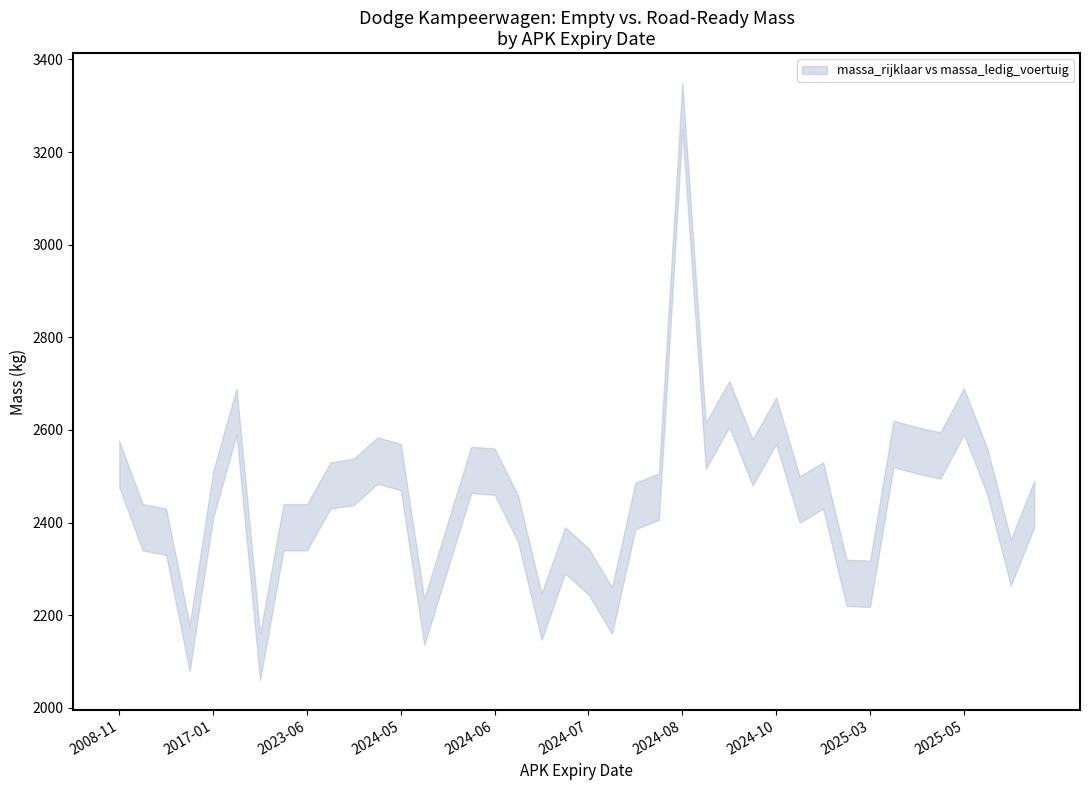

Between 20250630 and 20180622, which series saw the biggest shift?

massa_ledig_voertuig